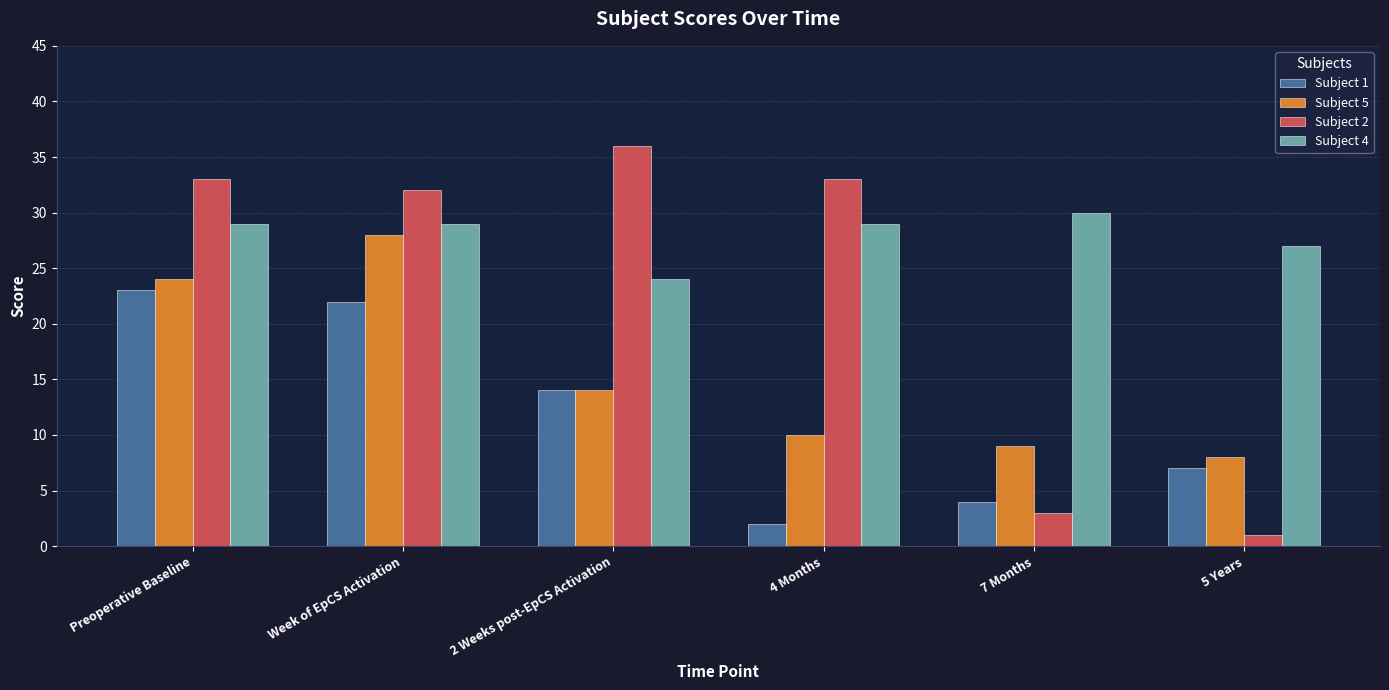

List the series in order of their overall mean, highest first.

Subject 4, Subject 2, Subject 5, Subject 1